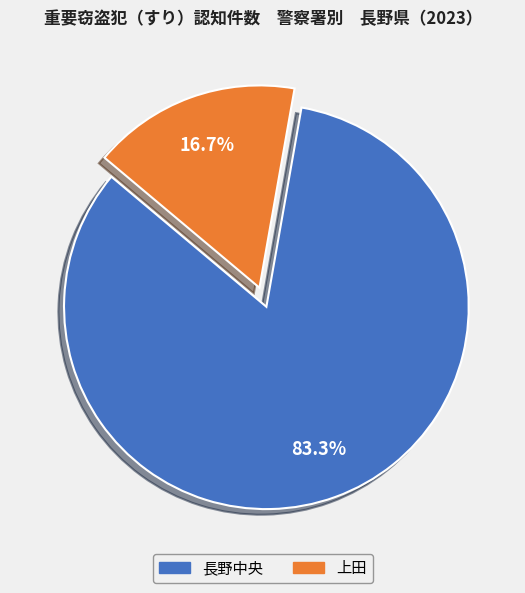

Count the number of slices in the pie.

2